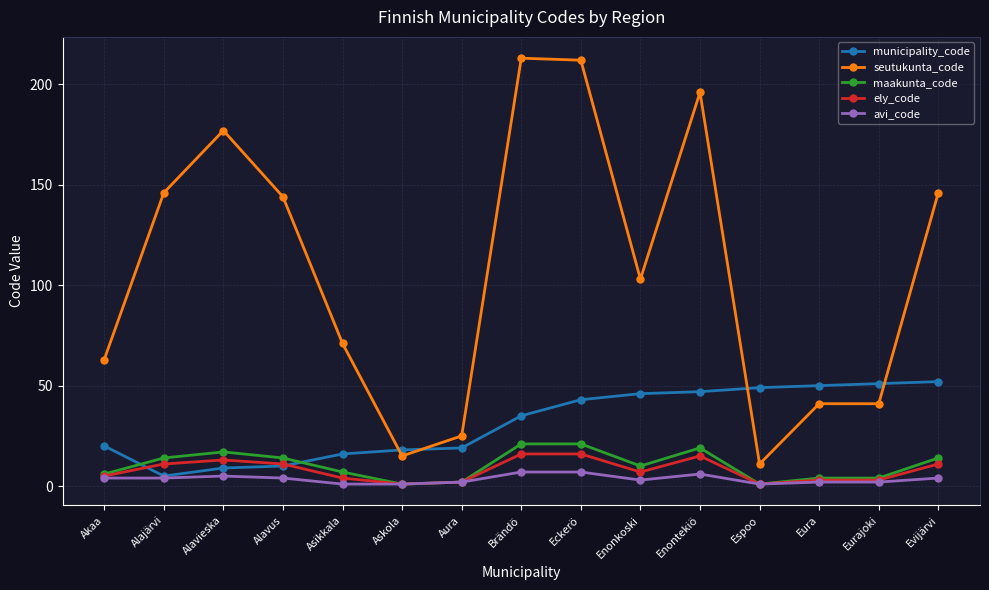

How many avi_code values are between 2 and 5?

9